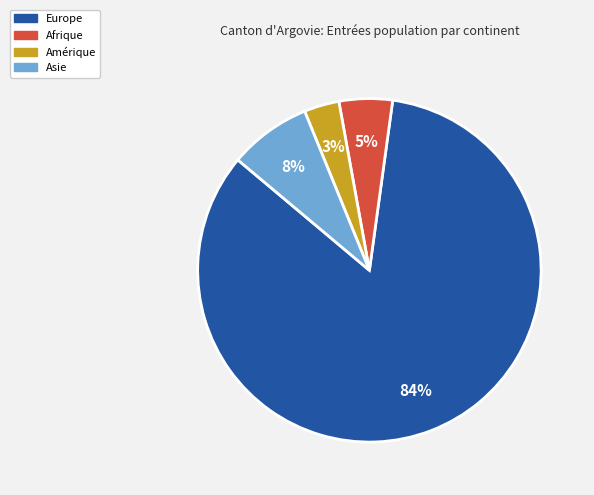

Which slice represents more than half of the pie?

Europe